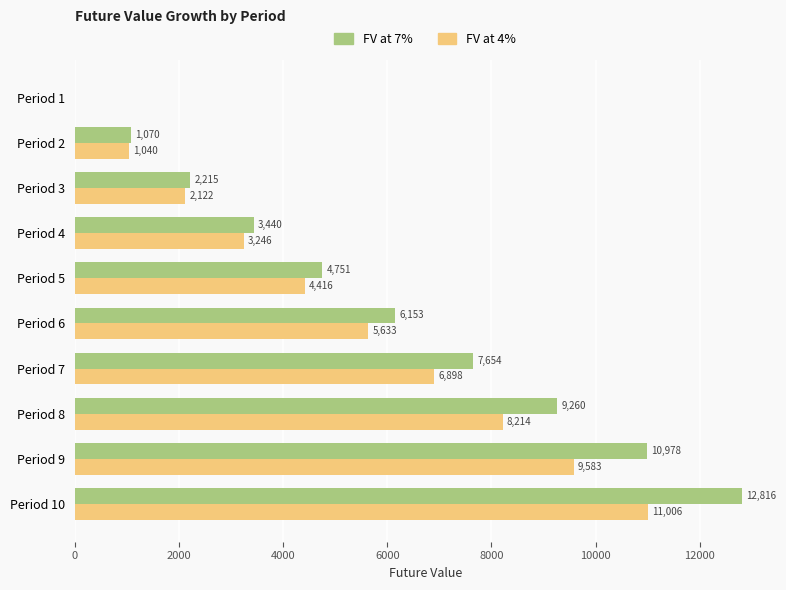

What is the highest value of the FV at 4% series?

11006.1